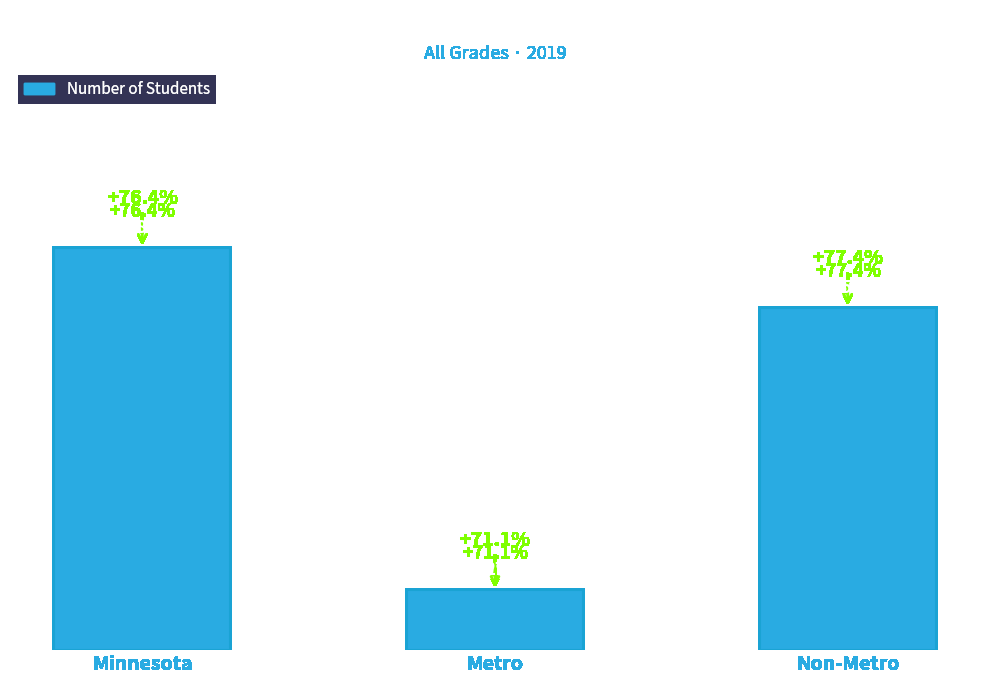

How many data points are less than 154?

1